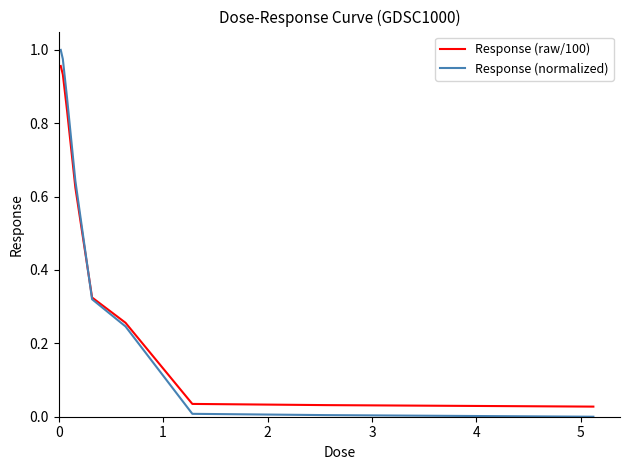

Which series has the widest spread of values?

Response (normalized)